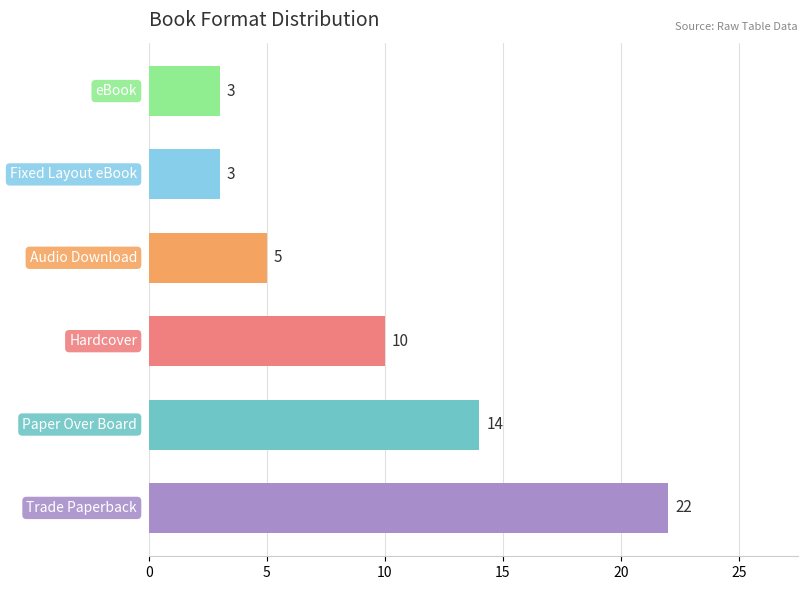

How many values are between 3 and 14?

5